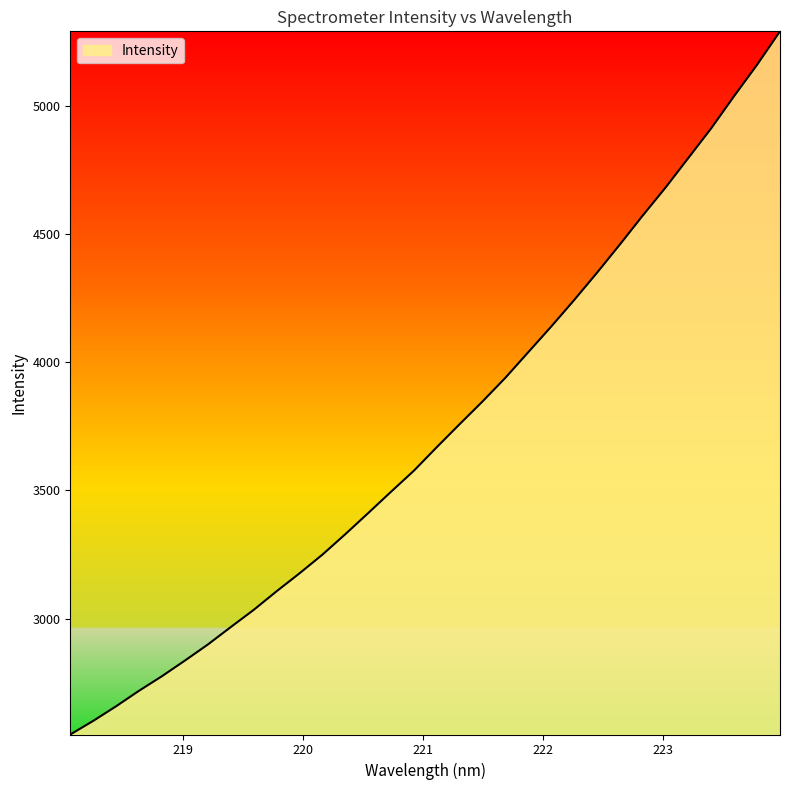

How many lines are shown in the chart?

1